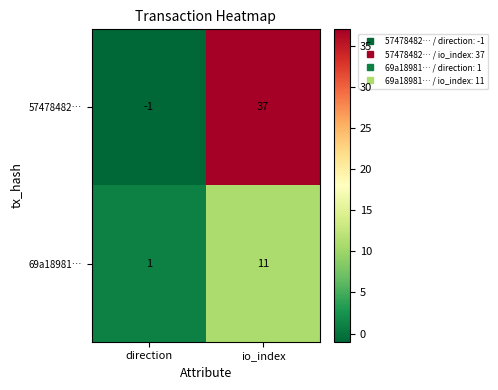

At io_index, list the series in order from largest to smallest.

57478482…, 69a18981…